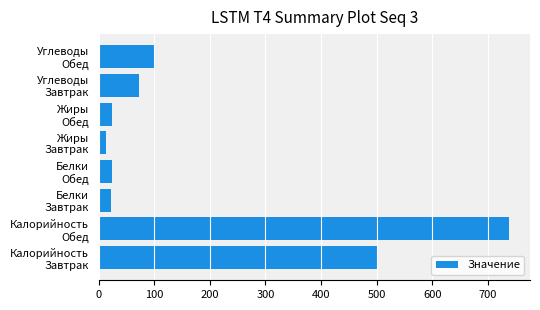

What is the maximum value shown in the chart?

739.0